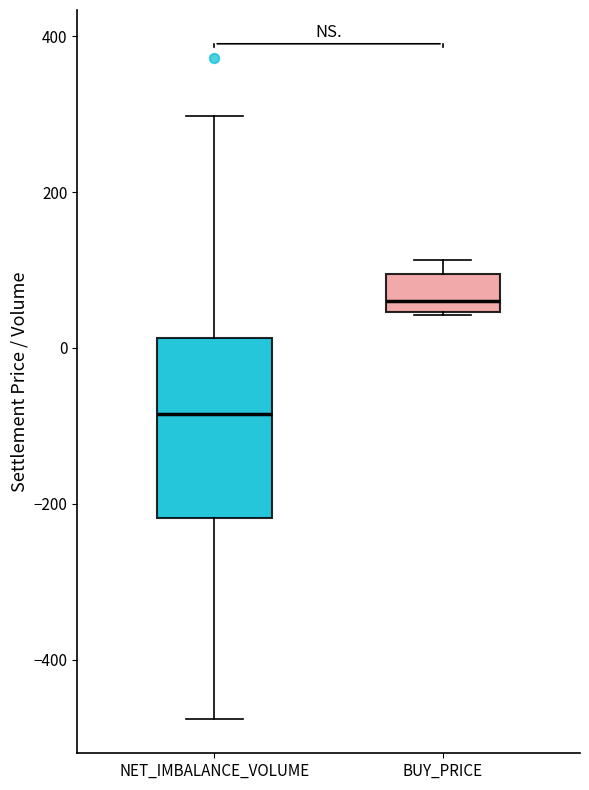

Where does the median line of the box for NET_IMBALANCE_VOLUME sit on the y-axis? The values are not printed on the chart, so give them approximately, as read against the axis.

-80